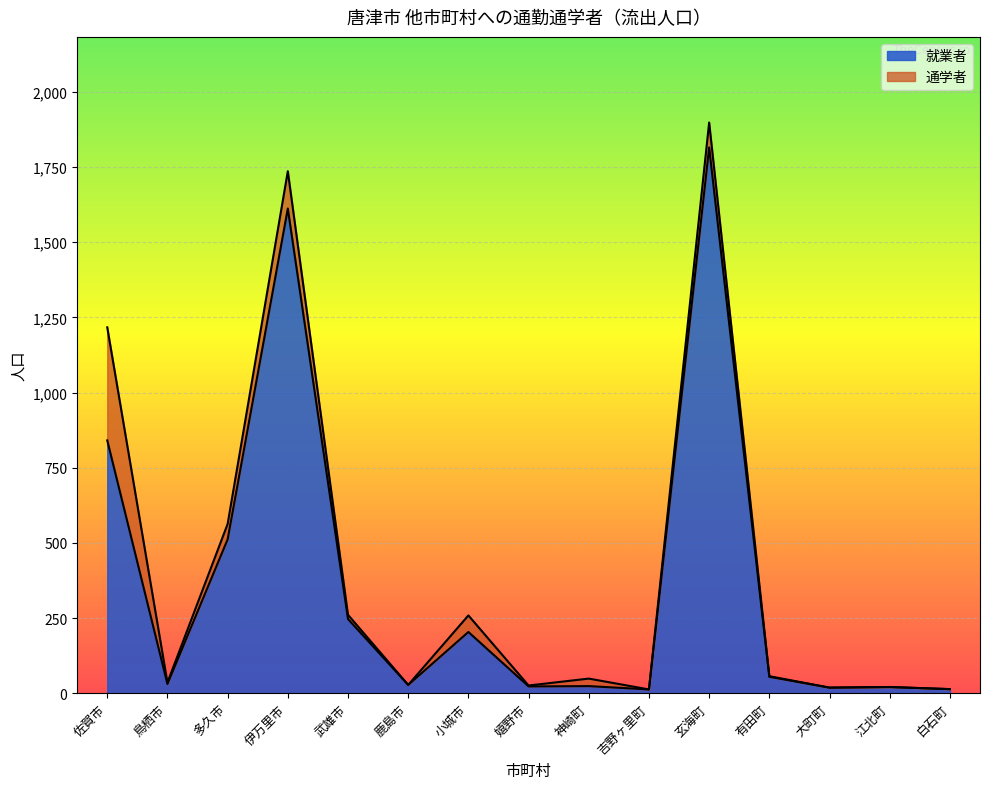

What is the label of the 9th point from the left?

神崎町